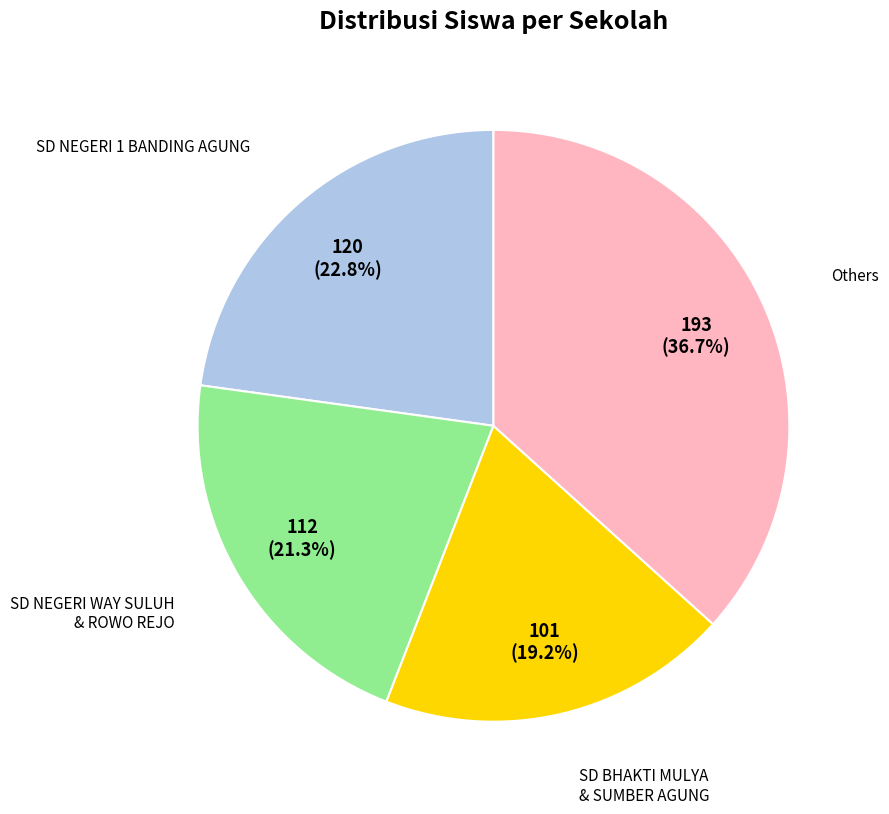

Does any single category account for the majority?

No